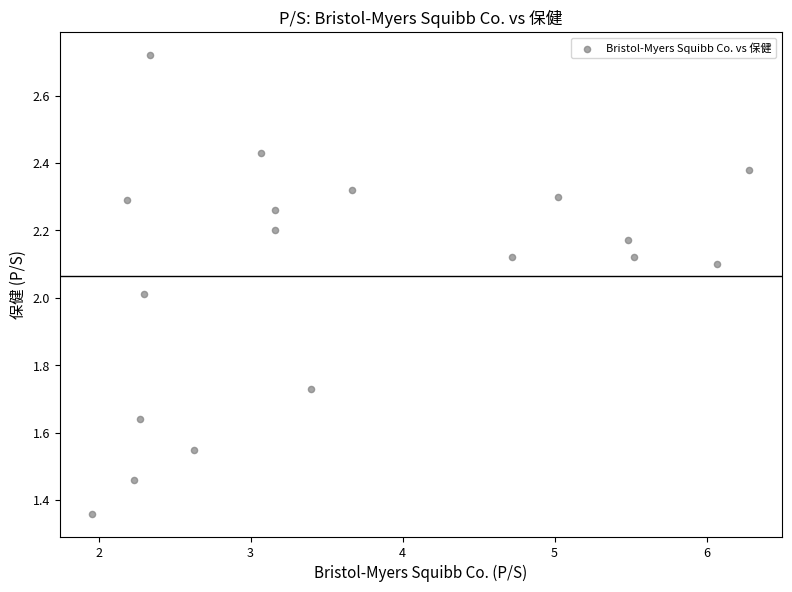

How many points are shown in the scatter plot?

18